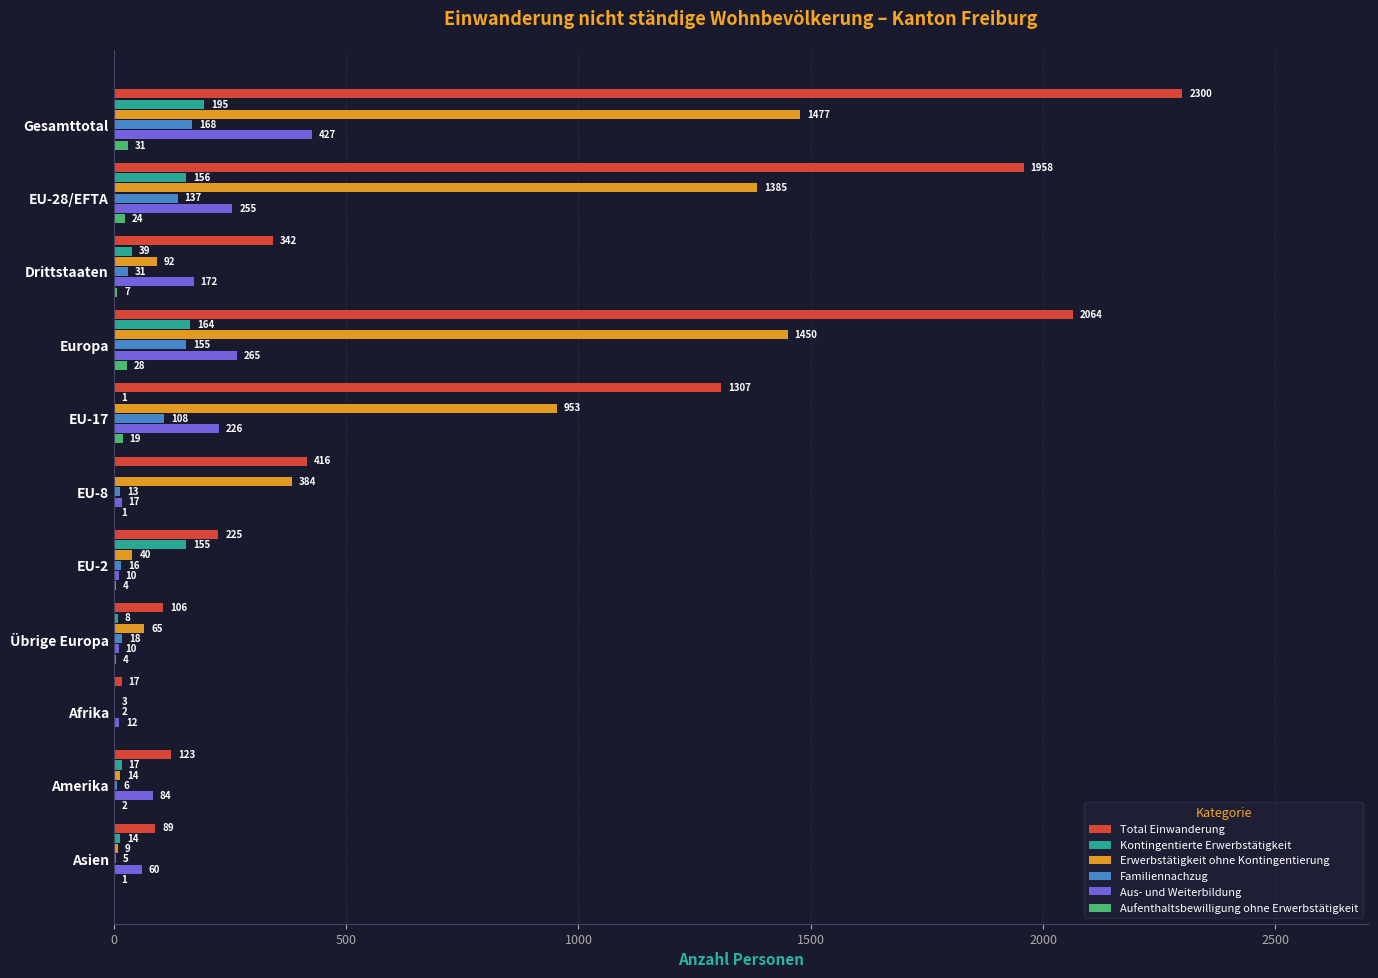

At which category is the sum across all series the highest?

Gesamttotal